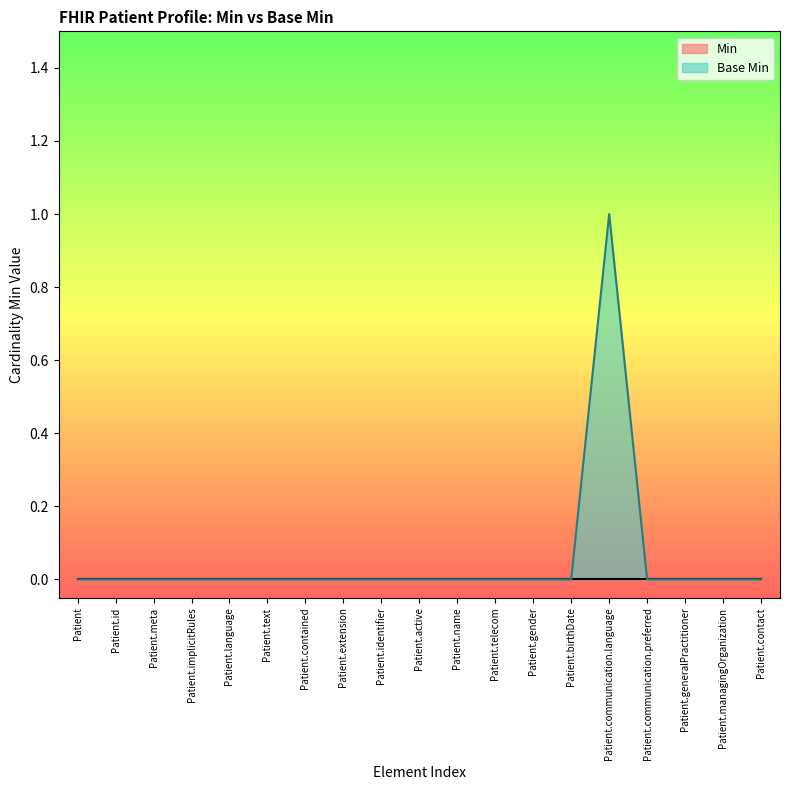

Rank the categories by value from lowest to highest.

Patient, Patient.id, Patient.meta, Patient.implicitRules, Patient.language, Patient.text, Patient.contained, Patient.extension, Patient.identifier, Patient.active, Patient.name, Patient.telecom, Patient.gender, Patient.birthDate, Patient.communication.preferred, Patient.generalPractitioner, Patient.managingOrganization, Patient.contact, Patient.communication.language